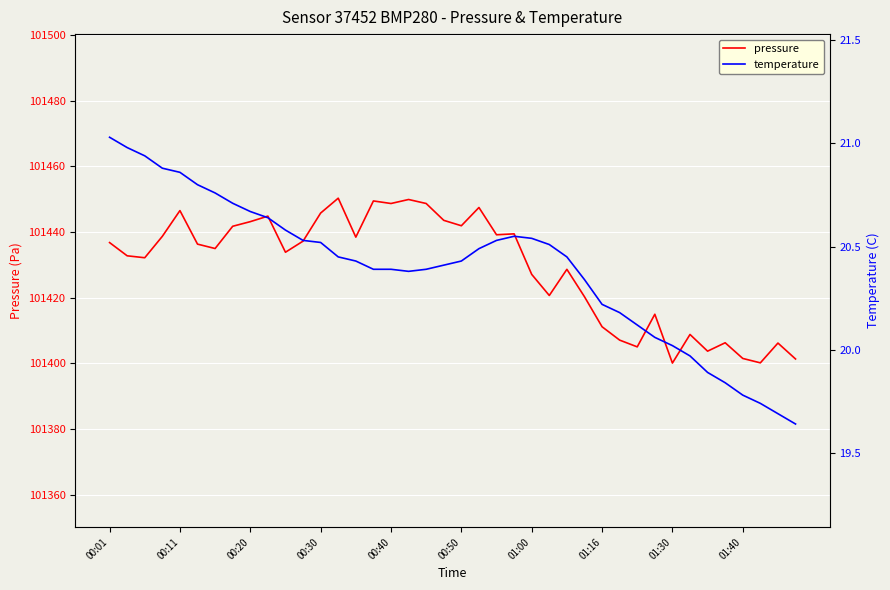

True or false: temperature and pressure intersect in this chart.

False